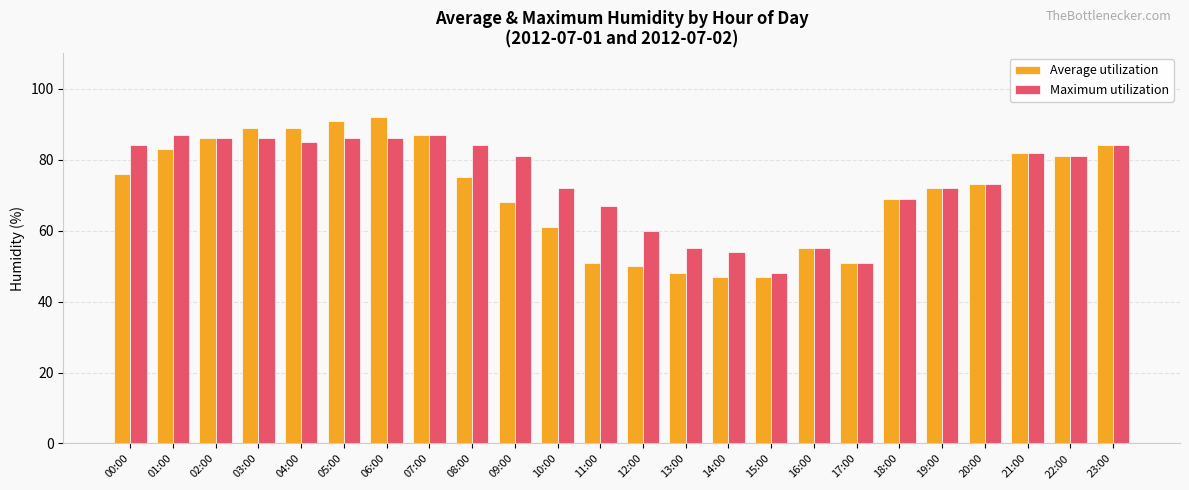

Reading left to right, list all the values displayed in this chart.

Average utilization: 76	83	86	89	89	91	92	87	75	68	61	51	50	48	47	47	55	51	69	72	73	82	81	84
Maximum utilization: 84	87	86	86	85	86	86	87	84	81	72	67	60	55	54	48	55	51	69	72	73	82	81	84